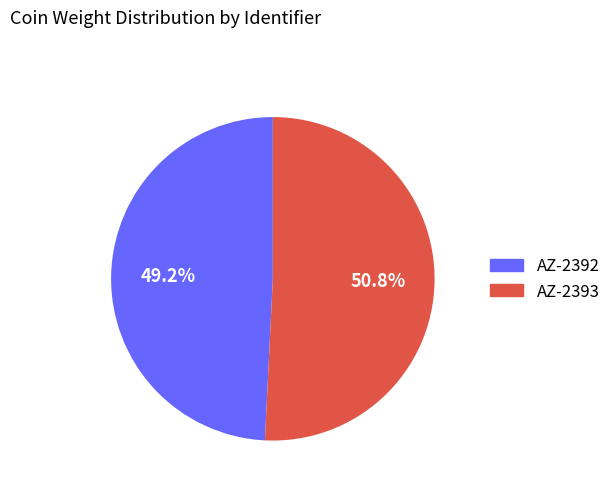

Is the sum of AZ-2392 and AZ-2393 greater than half?

Yes